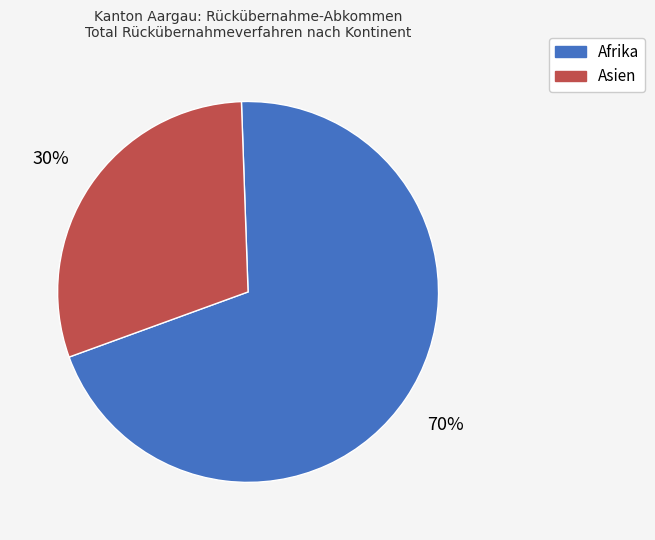

Which has a higher value, Asien or Afrika?

Afrika